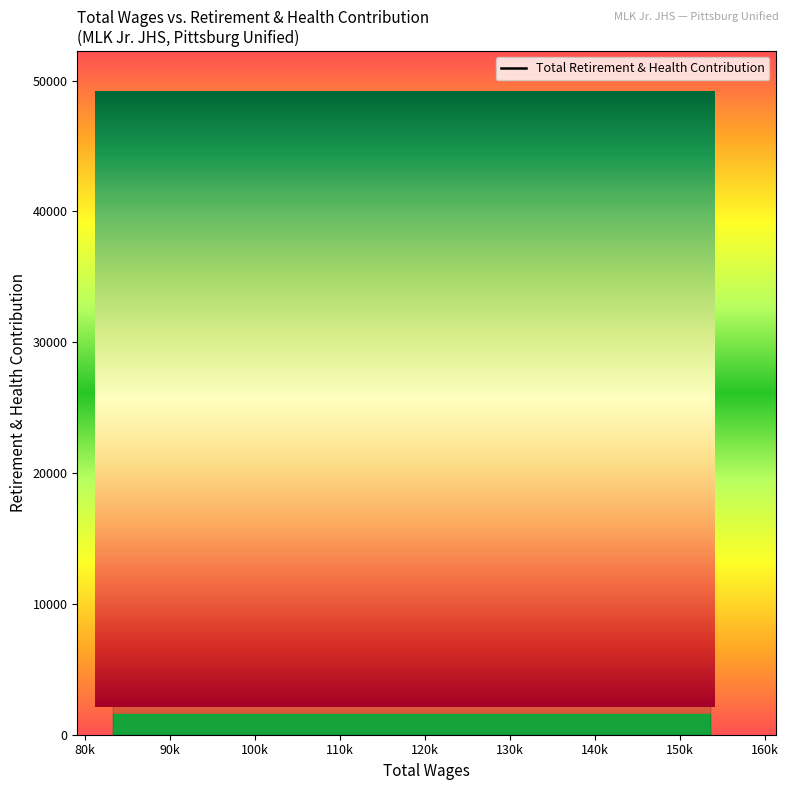

What is the smallest value displayed?

16266